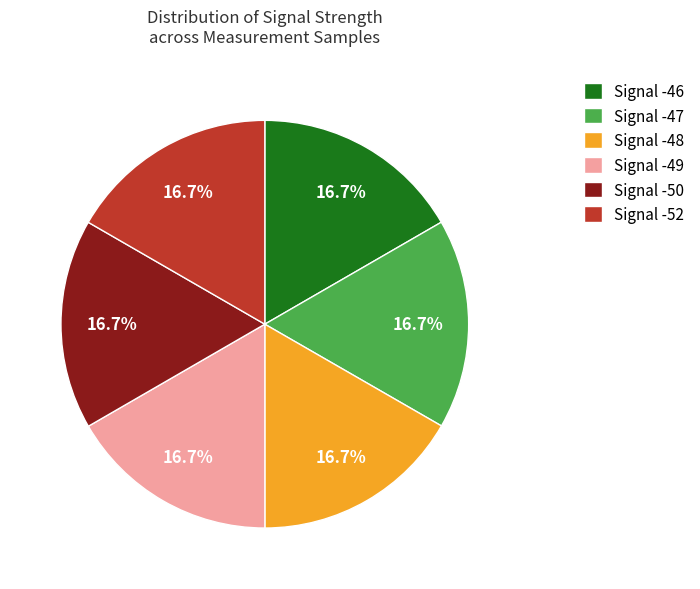

Is the sum of Signal -52 and Signal -47 greater than half?

No